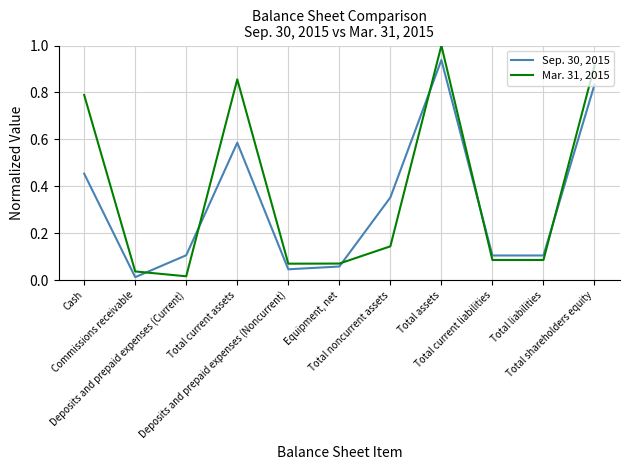

Which series has the largest range (max minus min)?

Mar. 31, 2015